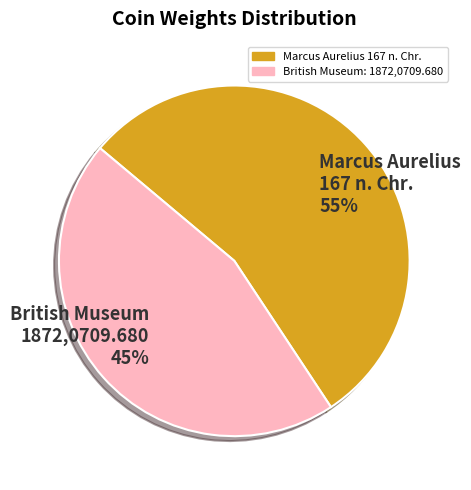

To the nearest percent, what is the combined percentage of Marcus Aurelius 167 n. Chr. and British Museum: 1872,0709.680?

100%